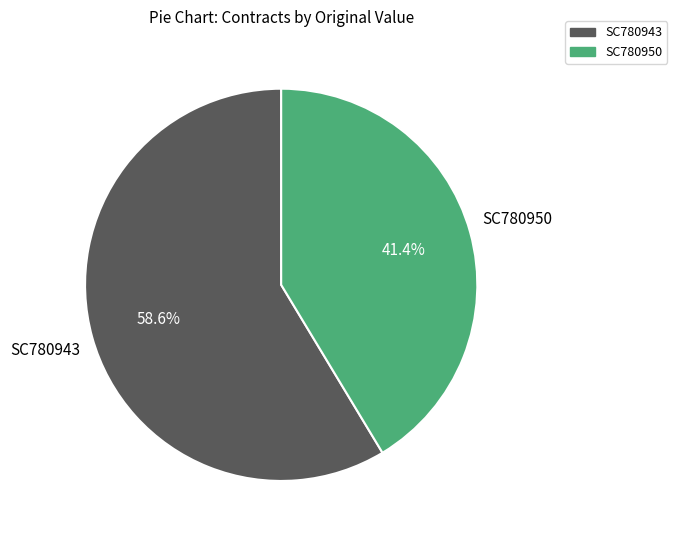

To the nearest percent, what is the average slice percentage?

50%